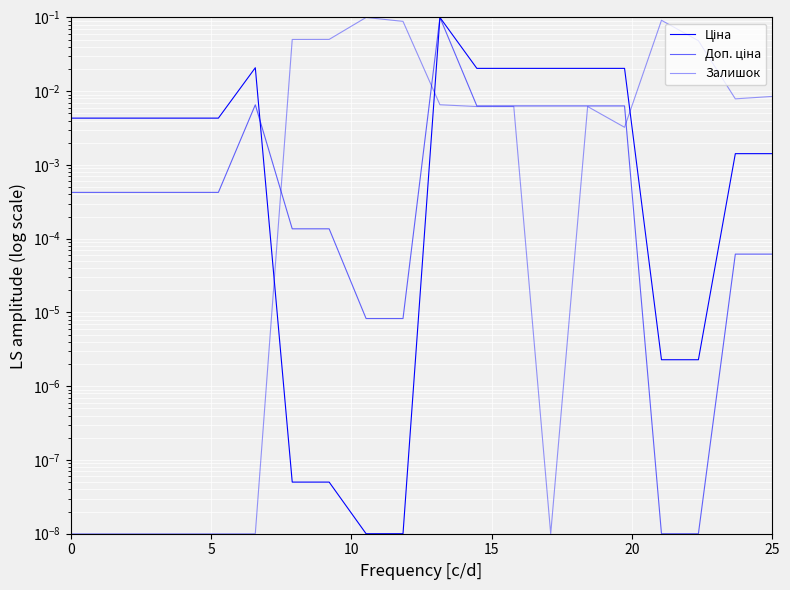

List the series in order of their overall mean, lowest first.

Доп. ціна, Ціна, Залишок